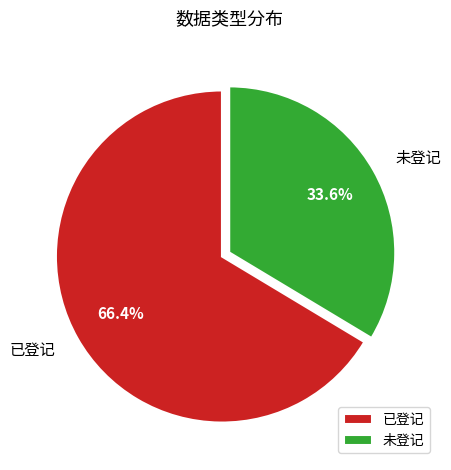

The 已登记 slice represents 58% of the pie. True or false?

False